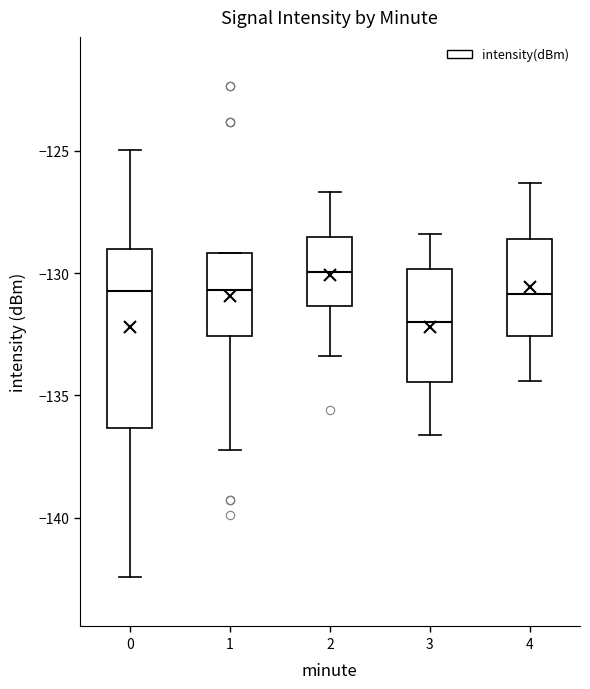

Which box is the tallest, from its lower edge to its upper edge?

0